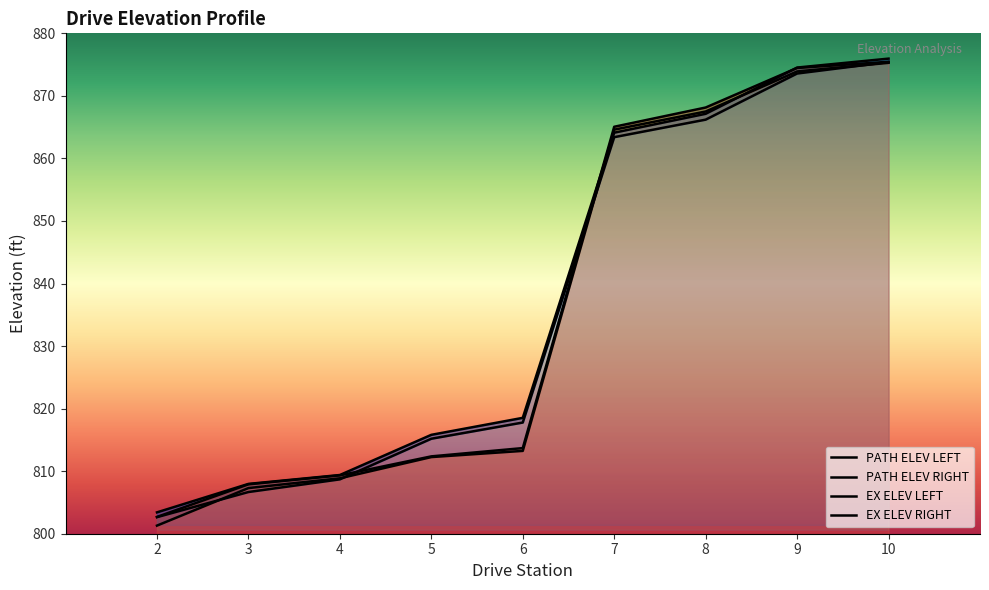

Which series has the widest spread of values?

EX ELEV RIGHT